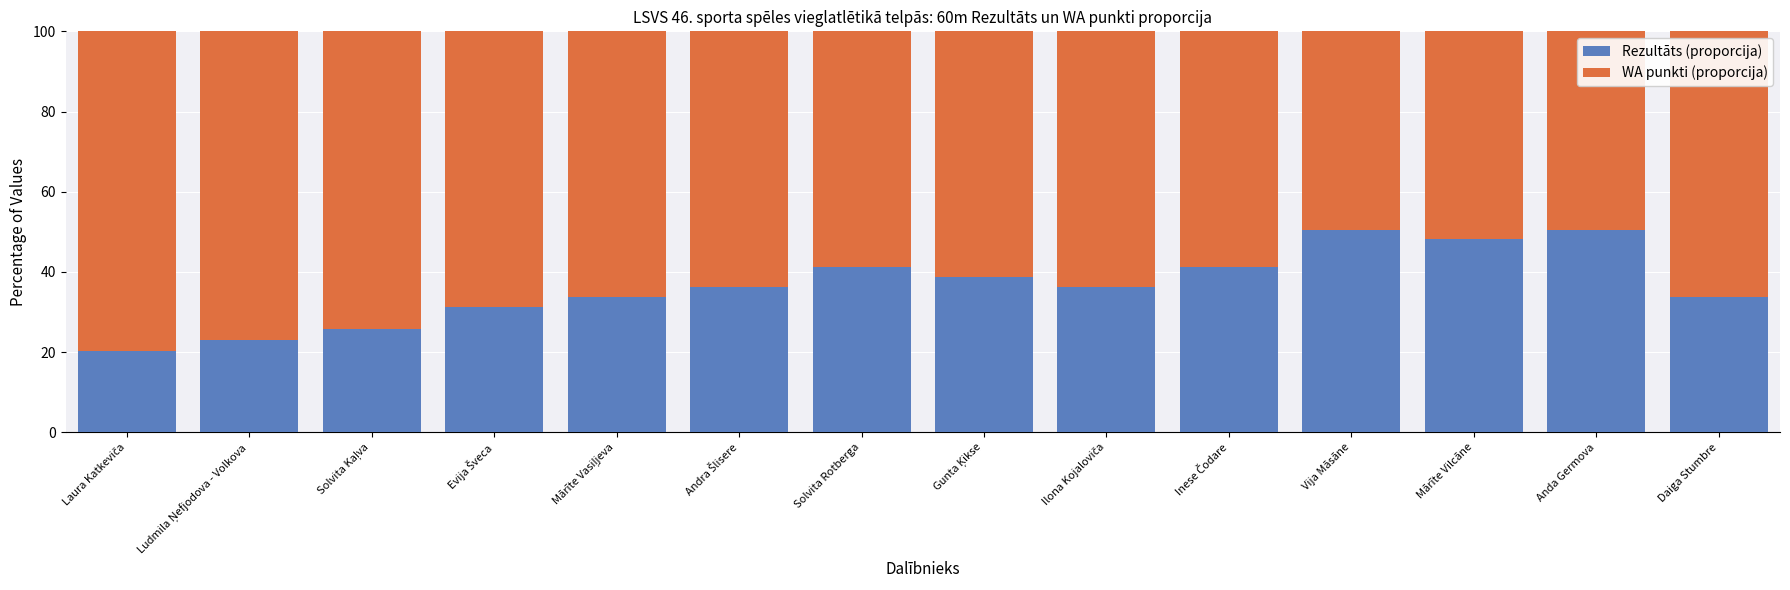

What is the difference between the maximum and second lowest values in the Rezultāts (proporcija) series?

27.4